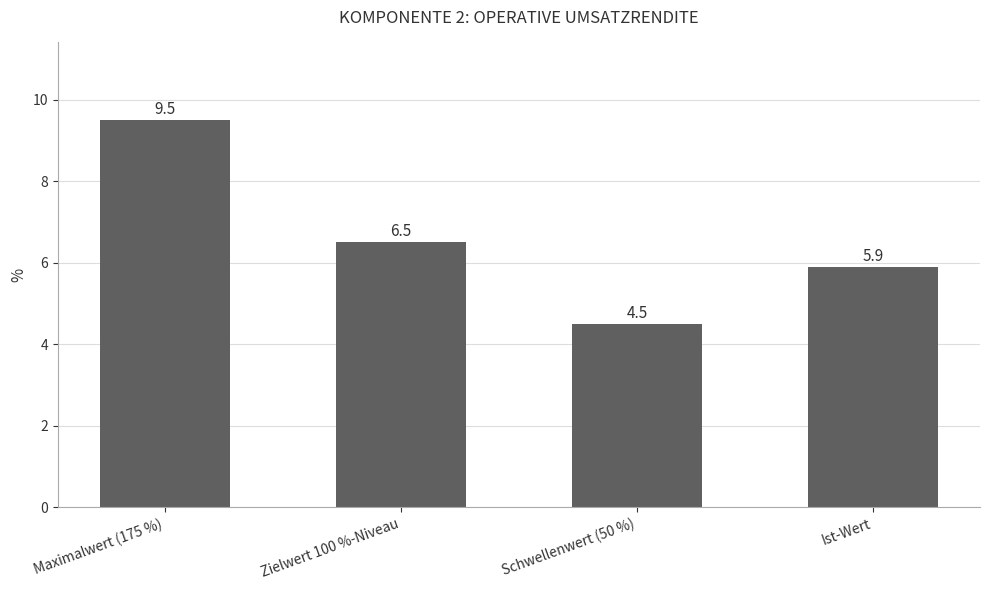

List the labels in order of value, smallest first.

Schwellenwert (50 %), Ist-Wert, Zielwert 100 %-Niveau, Maximalwert (175 %)